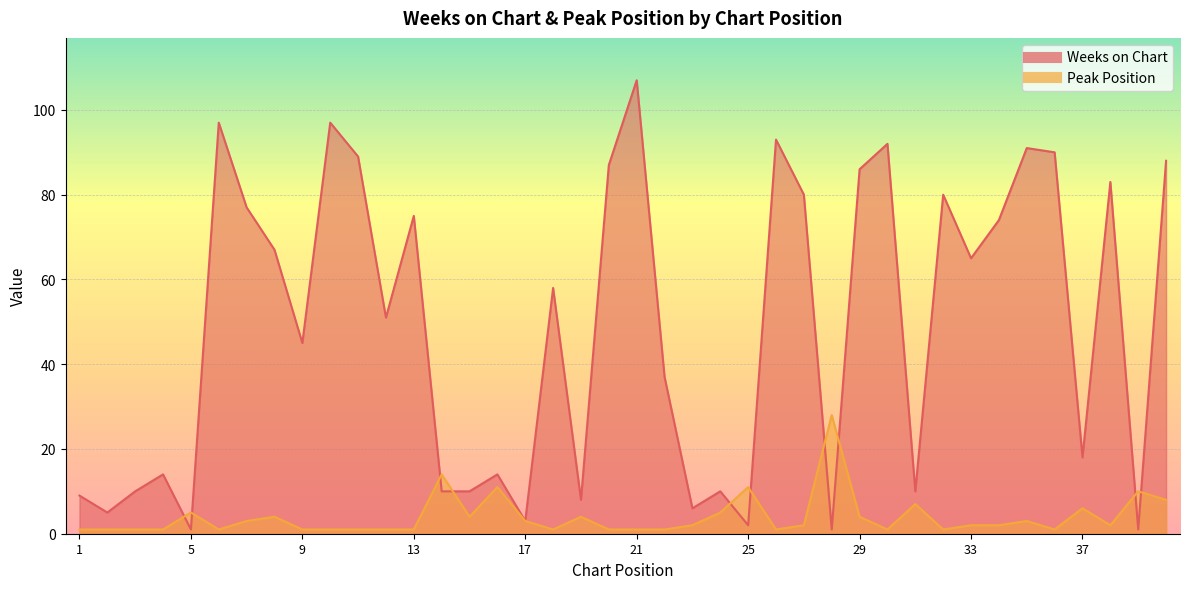

Is the value of Weeks on Chart at 22 greater than the value of Peak Position at 22?

Yes